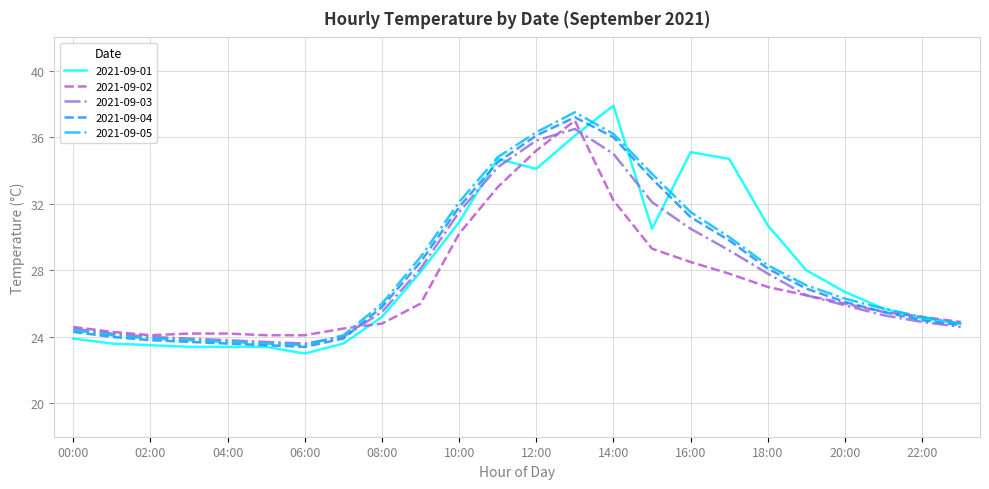

What is the minimum value shown in the chart?

23.0